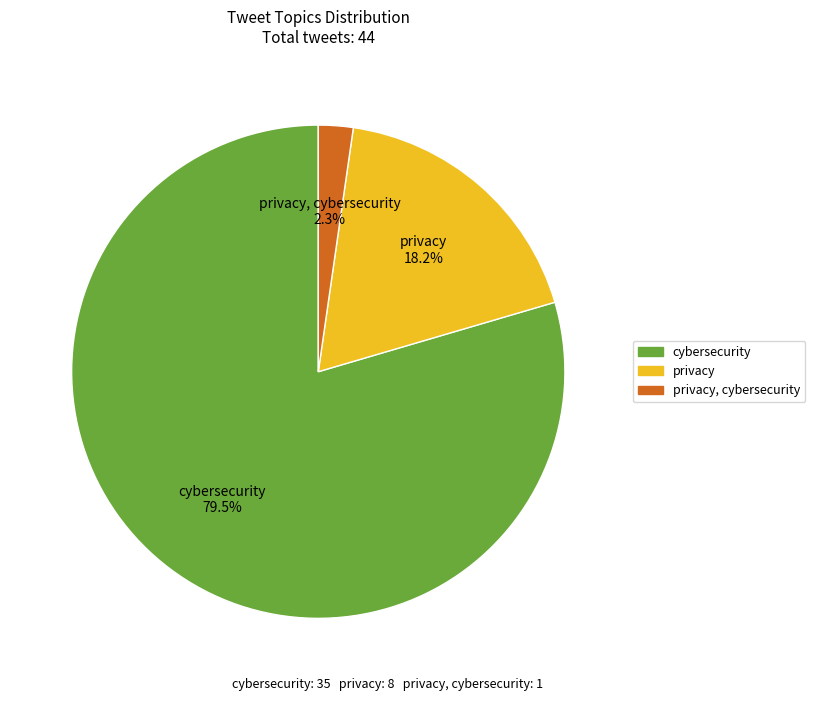

Is there a majority slice in this chart?

Yes